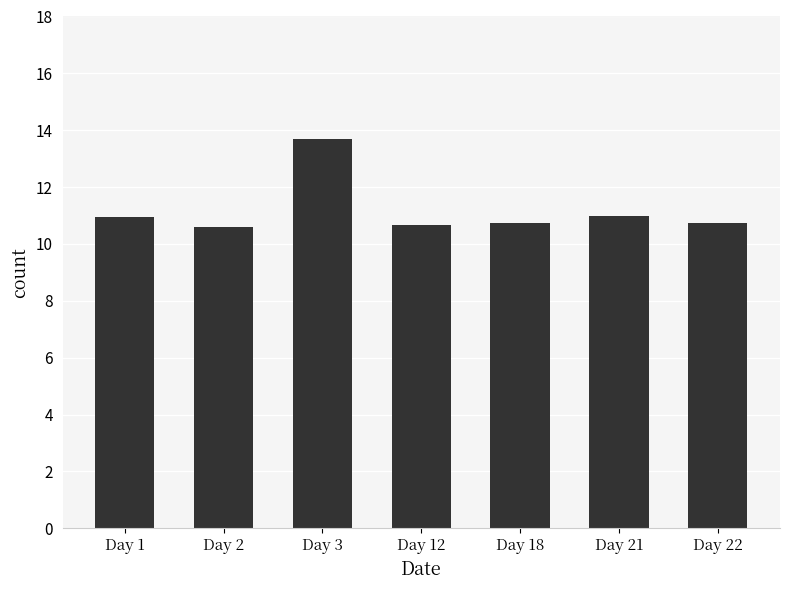

Which category has the highest value across all series?

Day 3